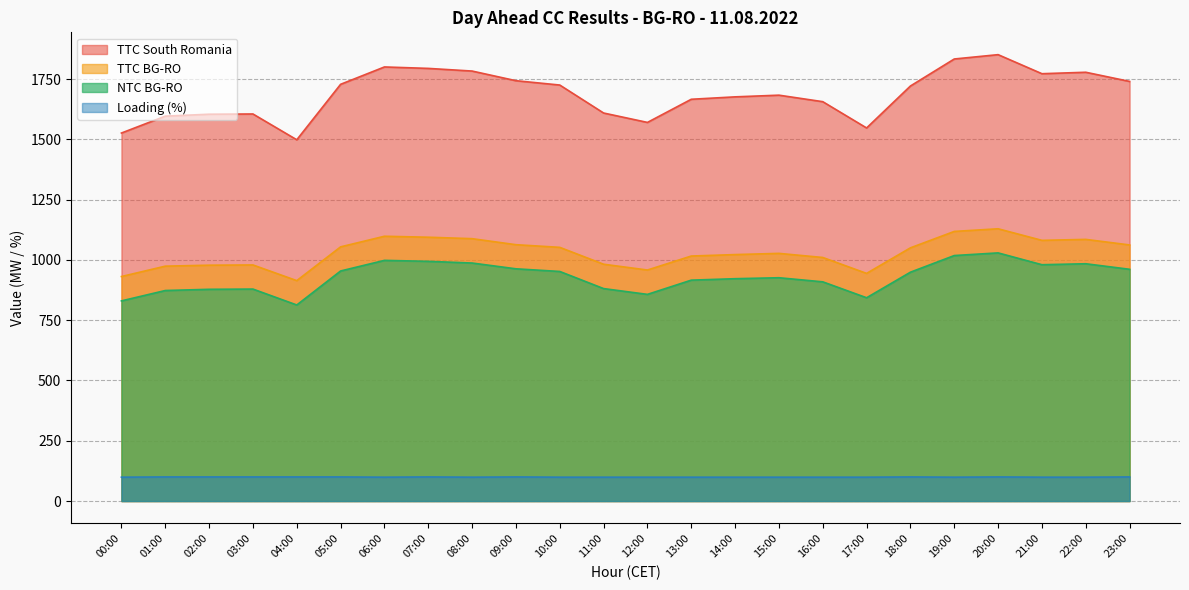

The value of Loading (%) at 02:00 is 100. True or false?

True